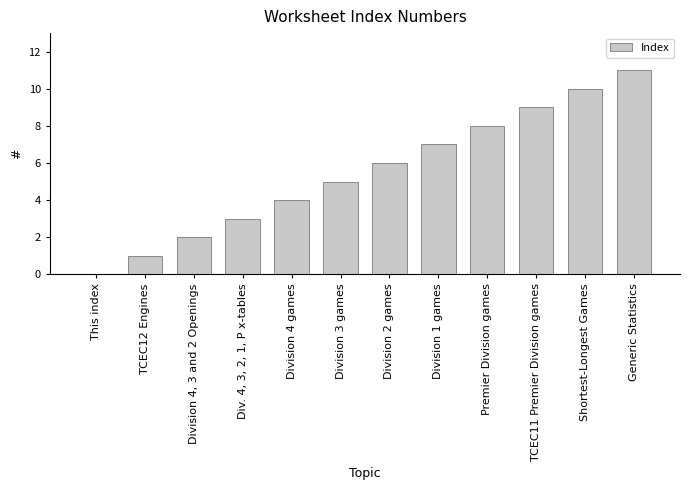

What is the change in value from Division 3 games to TCEC11 Premier Division games?

+4